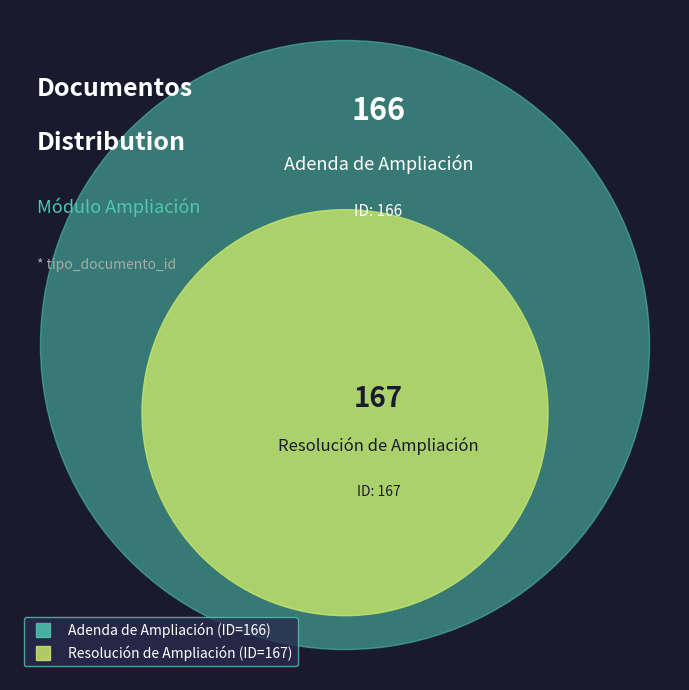

Which slice represents more than half of the pie?

Resolución de Ampliación